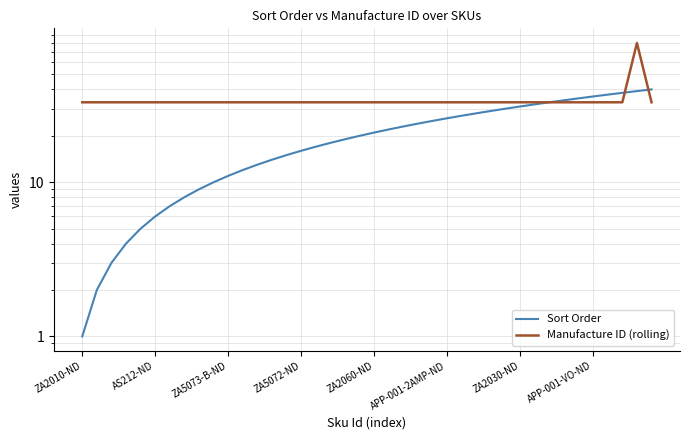

How many values in the Manufacture ID (rolling) series exceed 33?

1